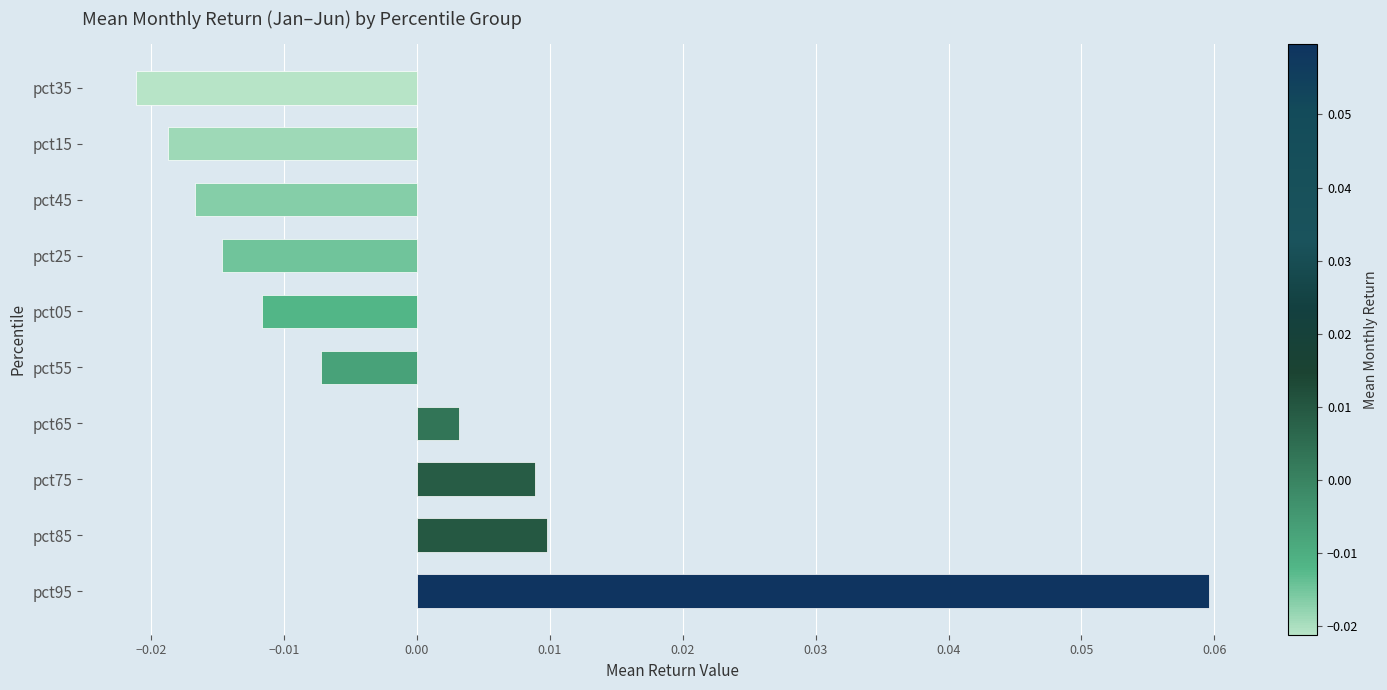

At which label is the value closest to 0?

pct65